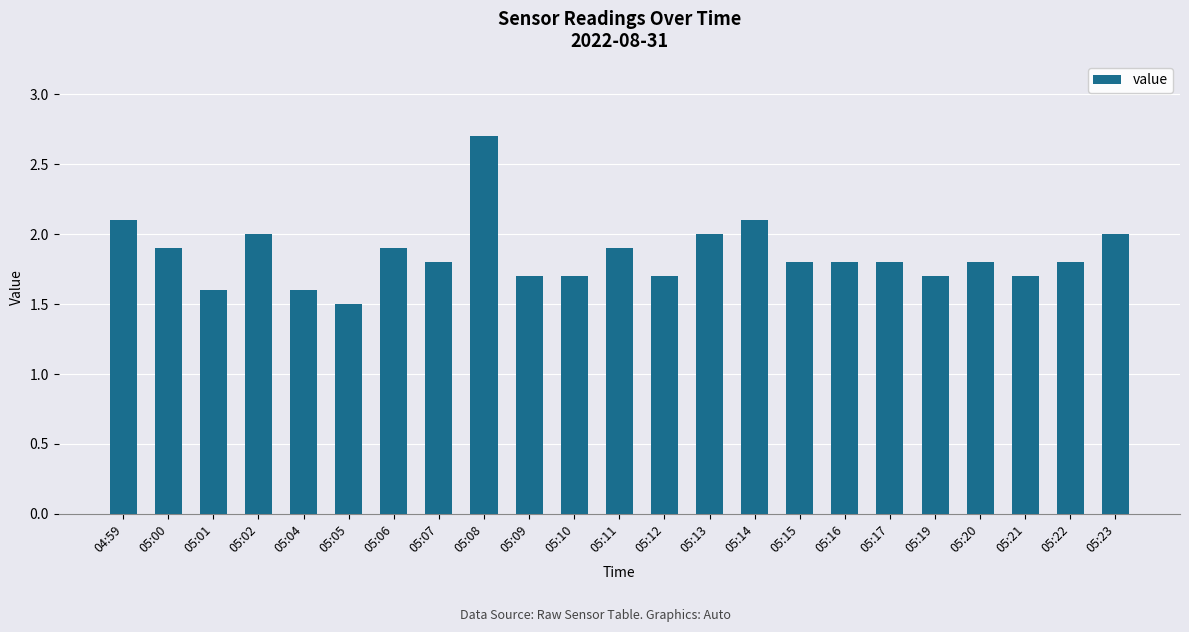

Between 05:02 and 05:01, which is larger?

05:02